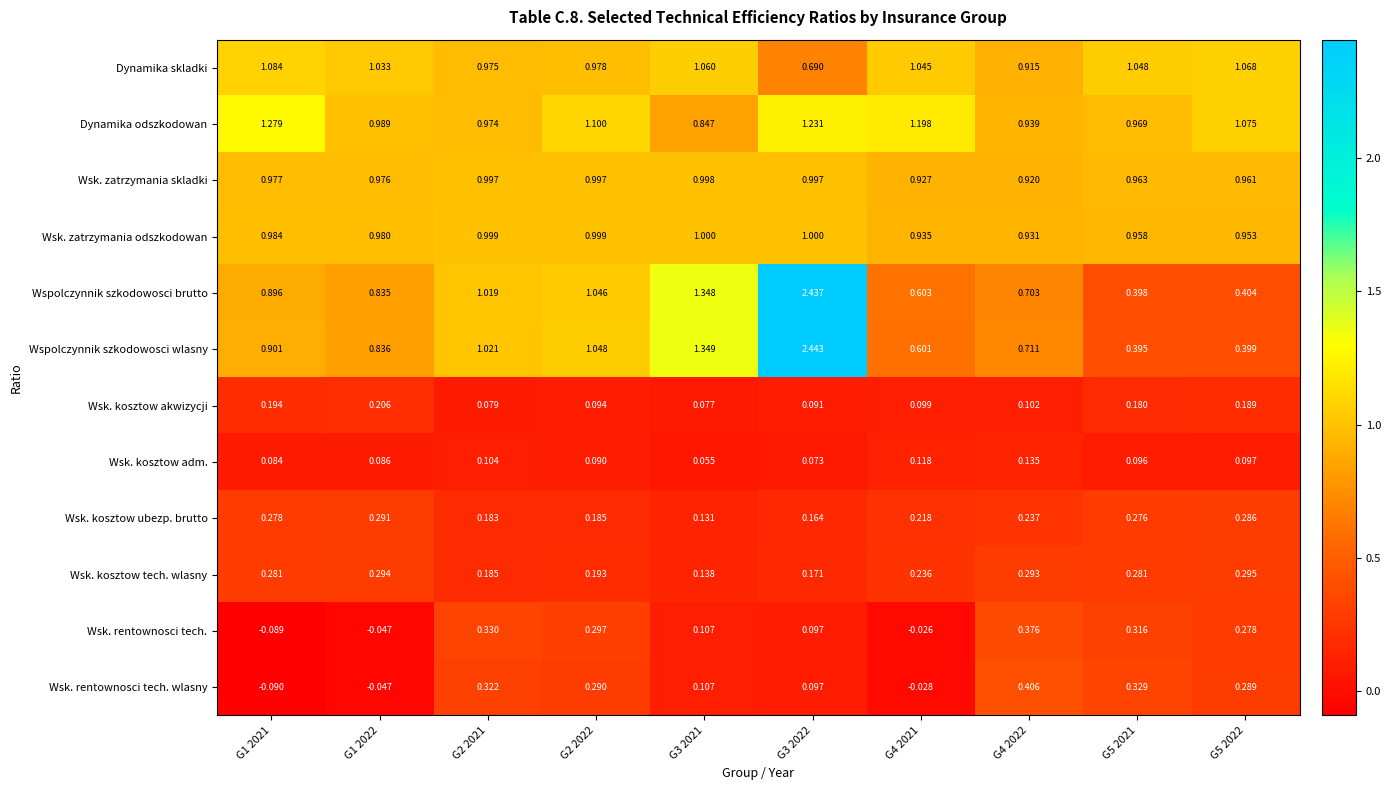

List the series in order of their peak value, highest first.

Wspolczynnik szkodowosci wlasny, Wspolczynnik szkodowosci brutto, Dynamika odszkodowan, Dynamika skladki, Wsk. zatrzymania odszkodowan, Wsk. zatrzymania skladki, Wsk. rentownosci tech. wlasny, Wsk. rentownosci tech., Wsk. kosztow tech. wlasny, Wsk. kosztow ubezp. brutto, Wsk. kosztow akwizycji, Wsk. kosztow adm.